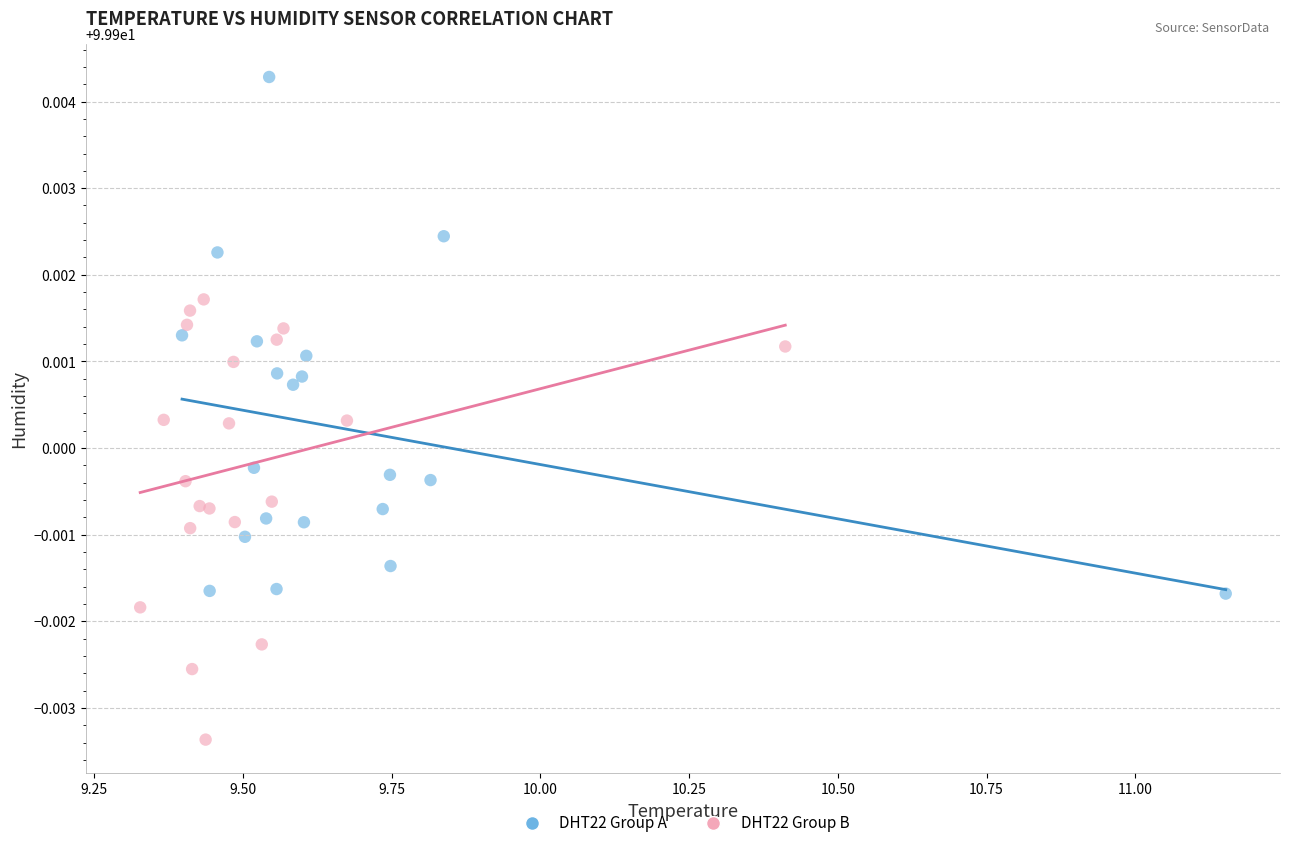

What are all the series names shown in the legend?

DHT22 Group A, DHT22 Group B